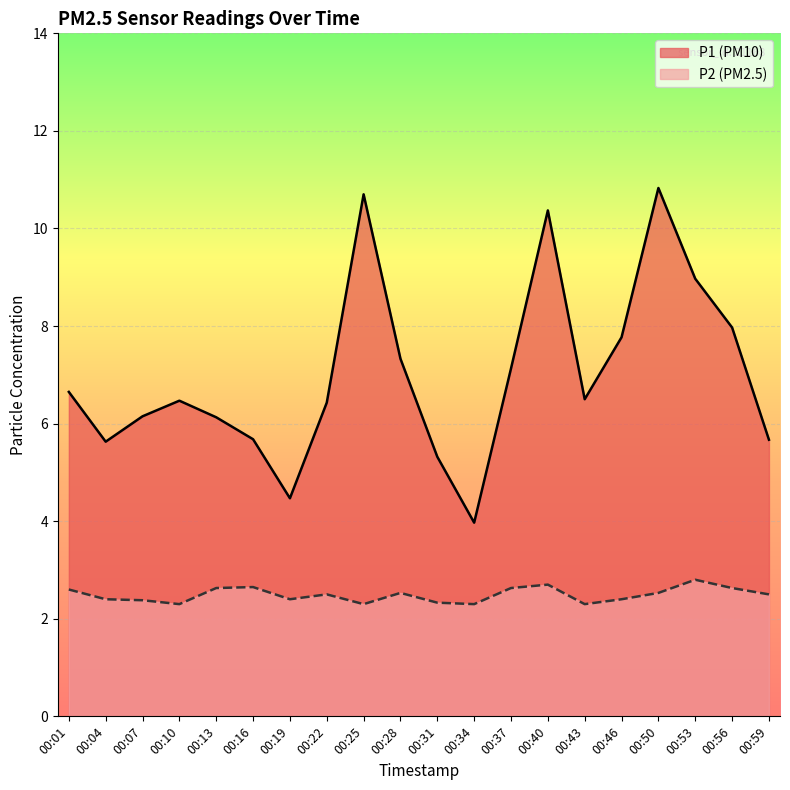

How many lines are shown in the chart?

2